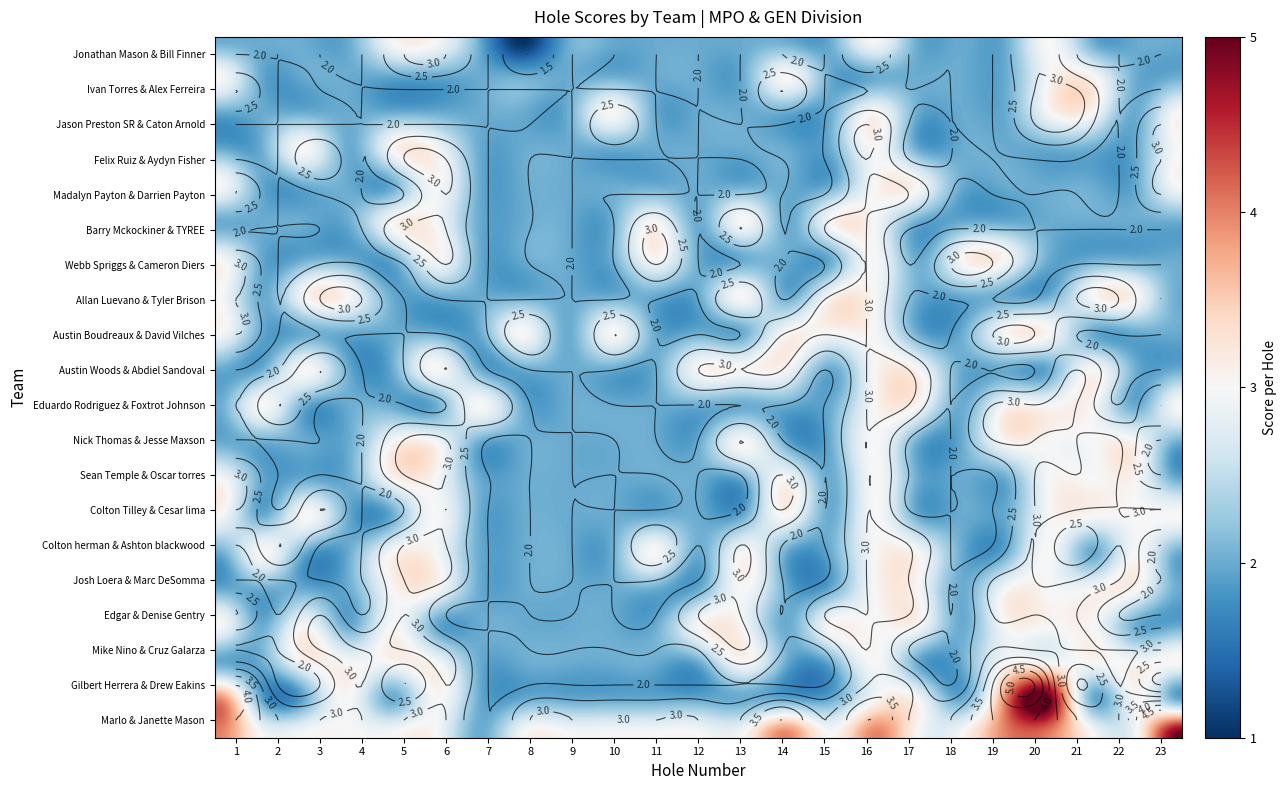

What is the highest value of the Nick Thomas & Jesse Maxson series?

3